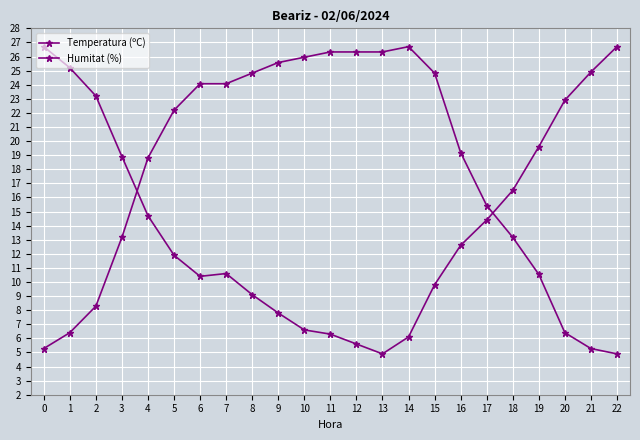

At 9, list the series in order from smallest to largest.

Temperatura (ºC), Humitat (%)